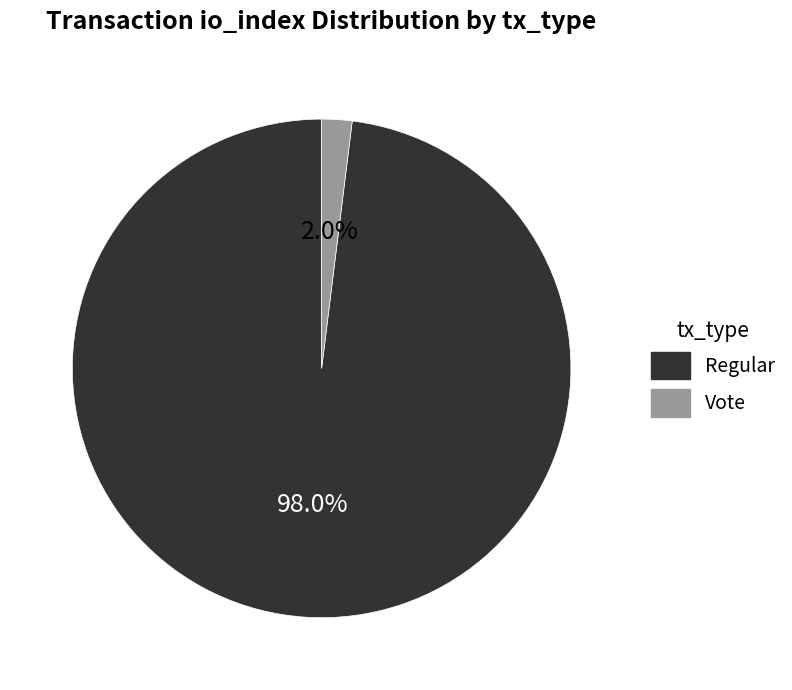

To the nearest percent, what is the difference between the largest and smallest slice percentages?

96%